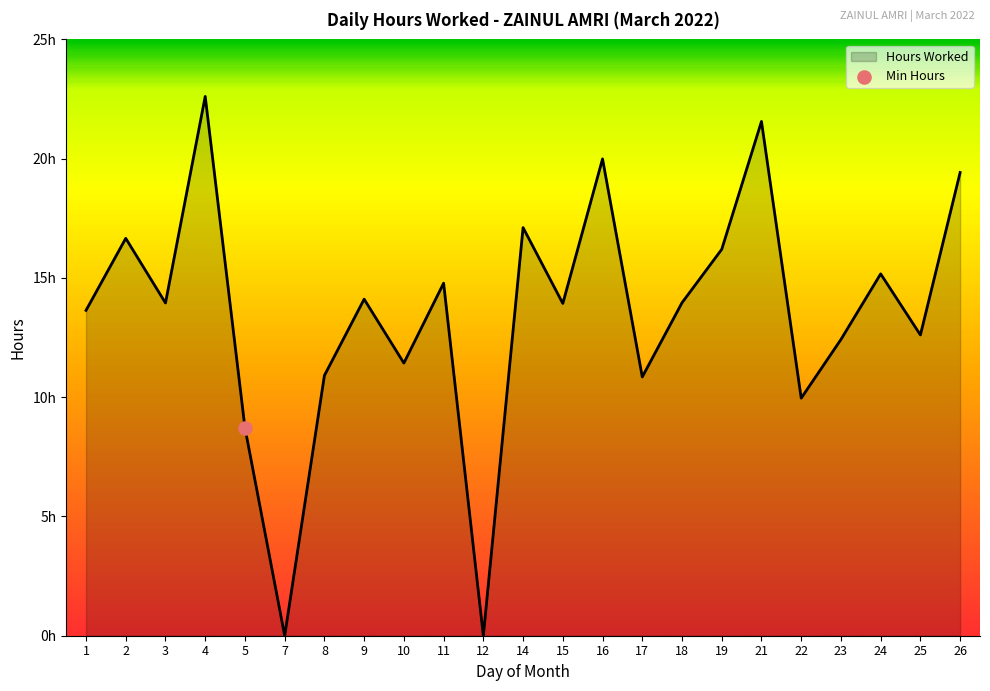

What is the change in value from 11 to 22?

-4.8